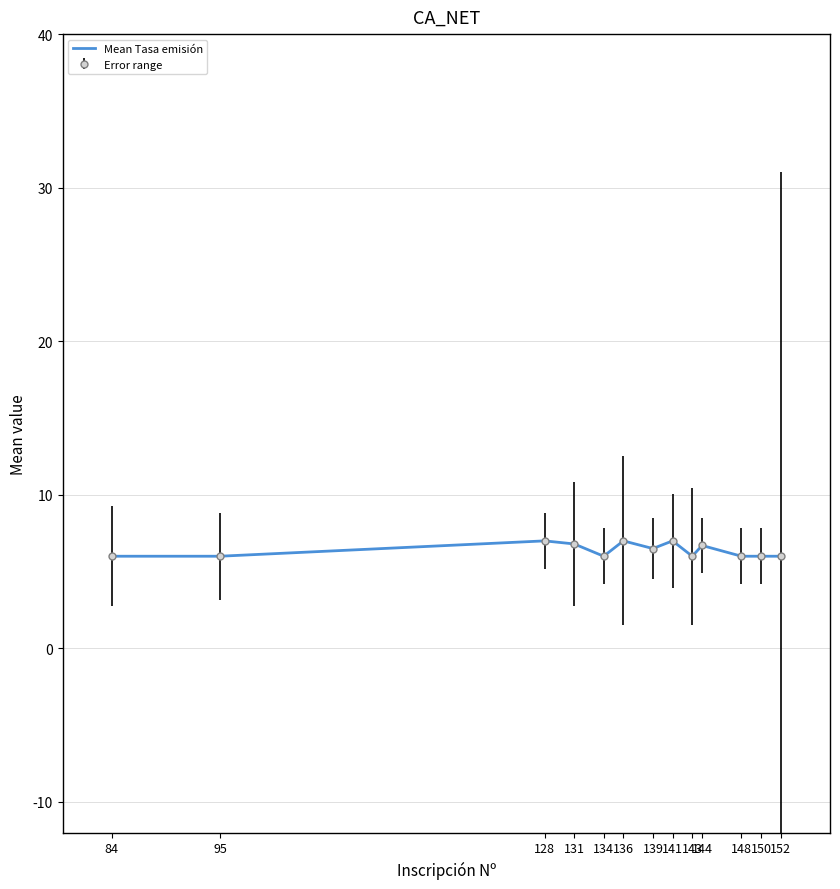

True or false: there are more than 2 points higher than both neighbors.

True